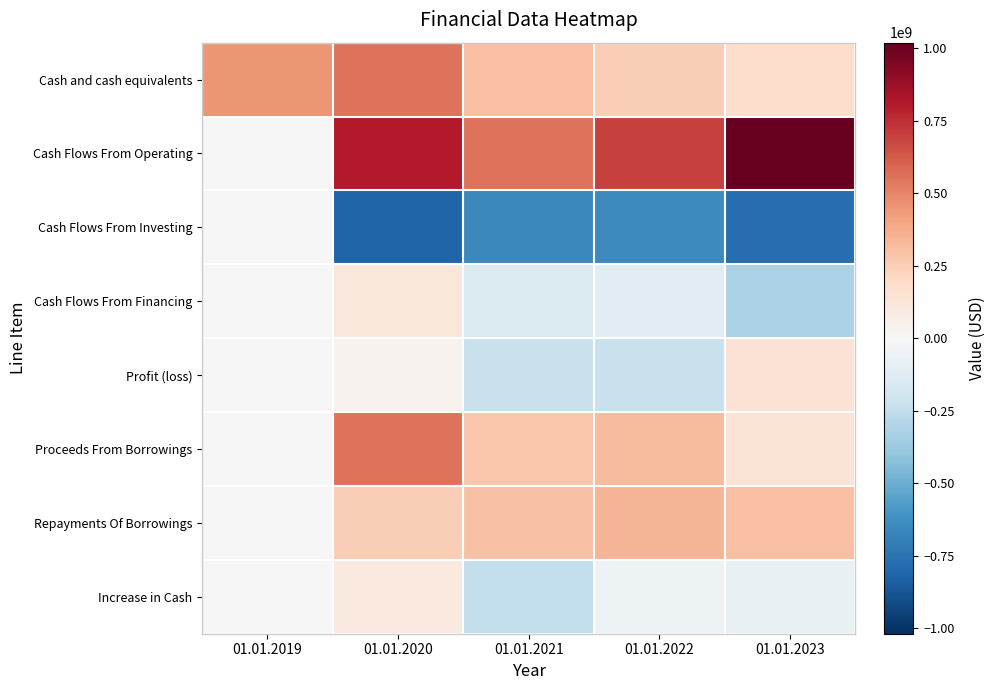

Which has a higher value, 01.01.2019 or 01.01.2020?

01.01.2020